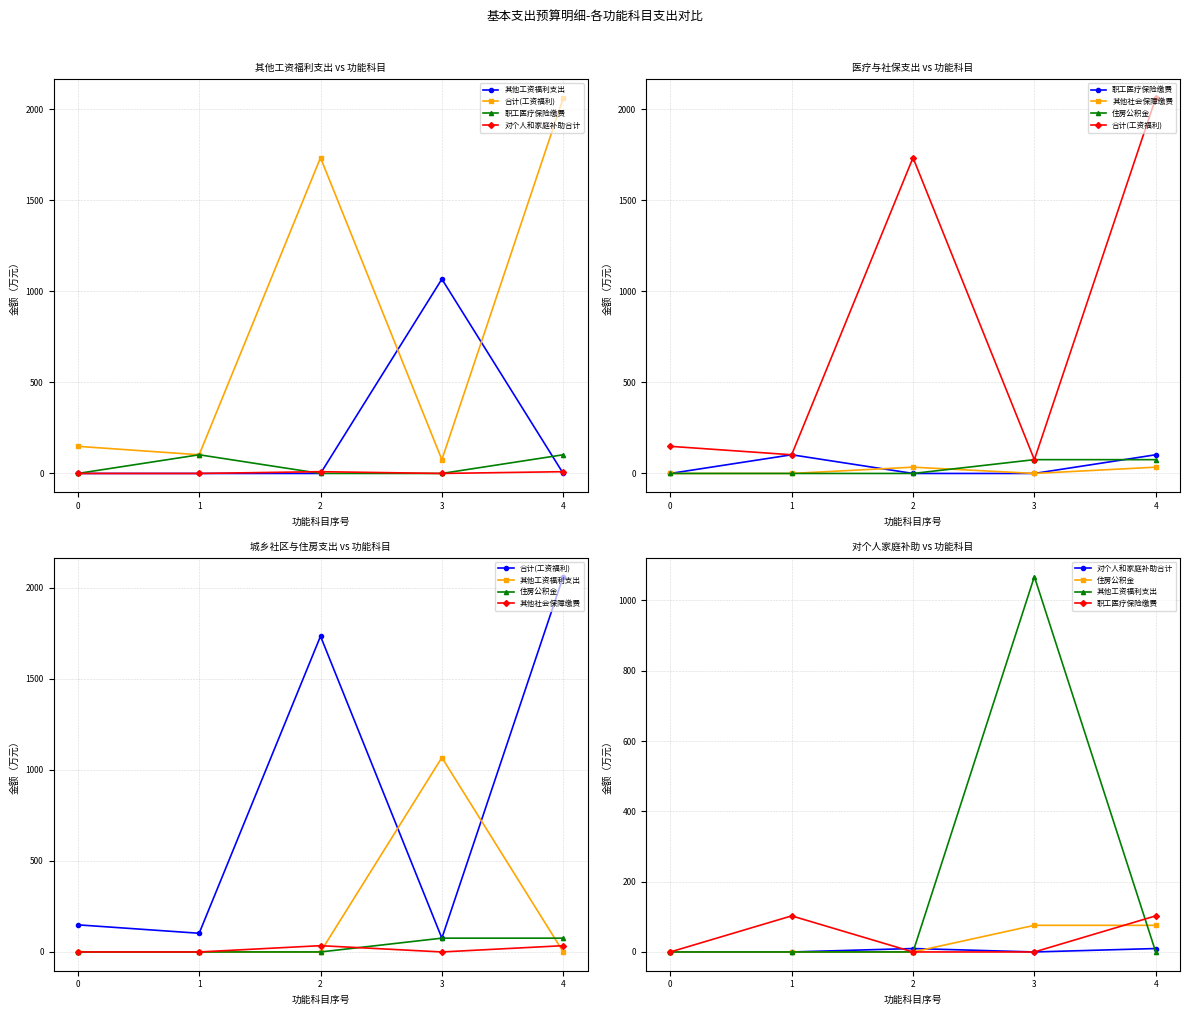

Reading left to right, transcribe all the data shown in this chart.

其他工资福利支出: 0.0	0.0	0.0	1068.0	0.0
合计(工资福利): 149.0	102.7	1734.8	75.8	2062.3
职工医疗保险缴费: 0.0	102.7	0.0	0.0	102.7
对个人和家庭补助合计: 0.0	0.0	9.7	0.0	9.7
其他社会保障缴费: 0.0	0.0	34.5	0.0	34.5
住房公积金: 0.0	0.0	0.0	75.8	75.8